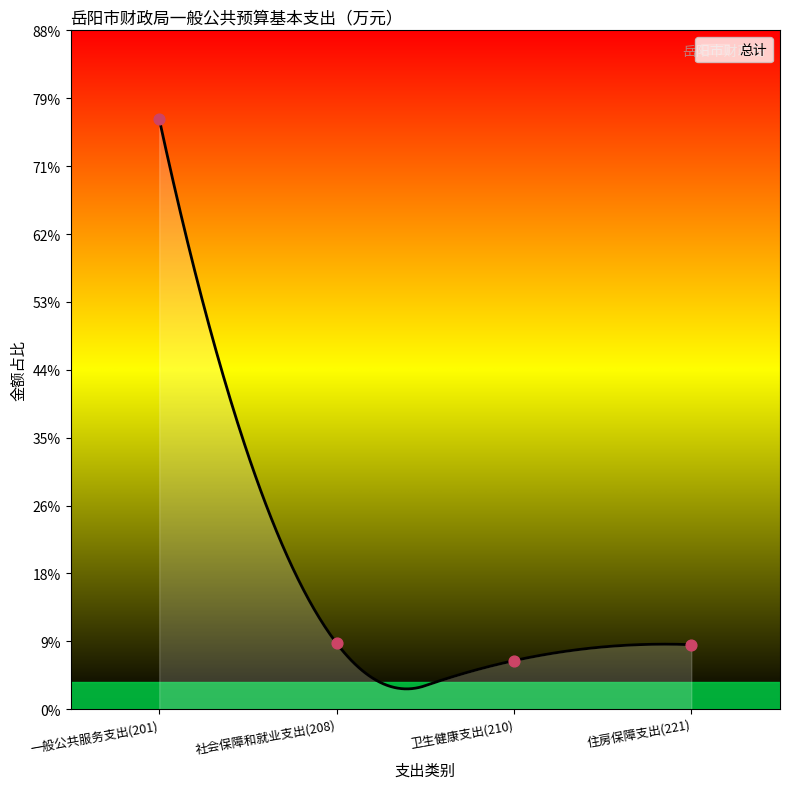

Approximately how many times larger is the value at 社会保障和就业支出(208) compared to 住房保障支出(221)?

1.0